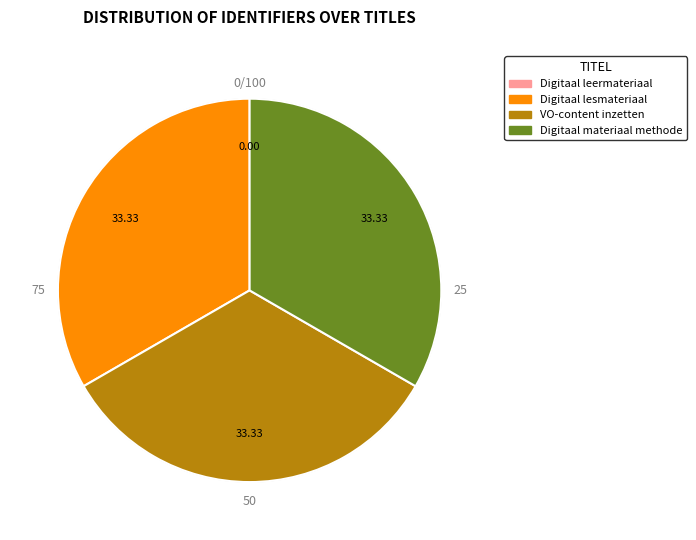

How many slices are in this pie chart?

4